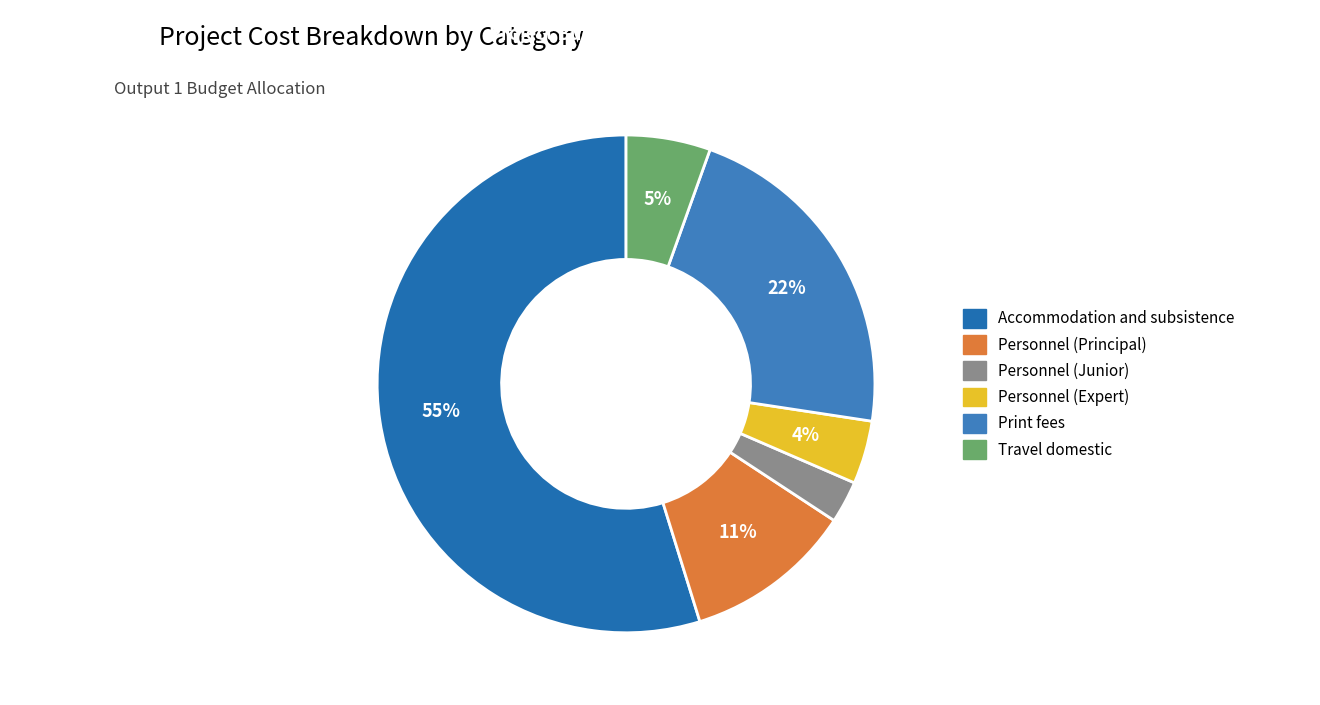

What percentage is NOT represented by Accommodation and subsistence?

45.2%